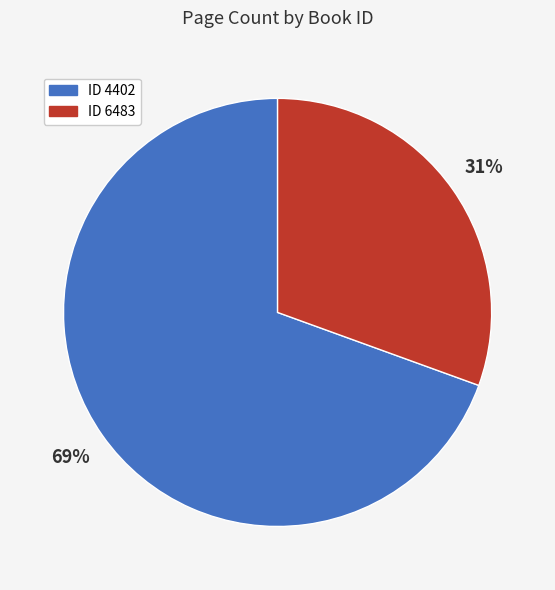

To the nearest percent, what is the average slice percentage?

50%